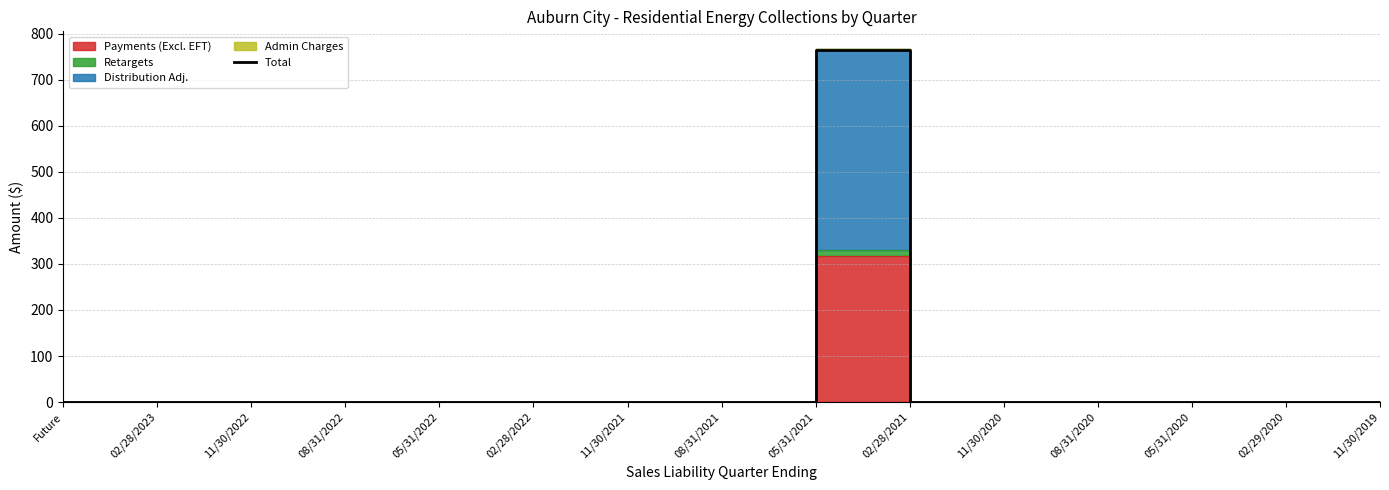

What is the difference between the maximum and minimum values?

764.6